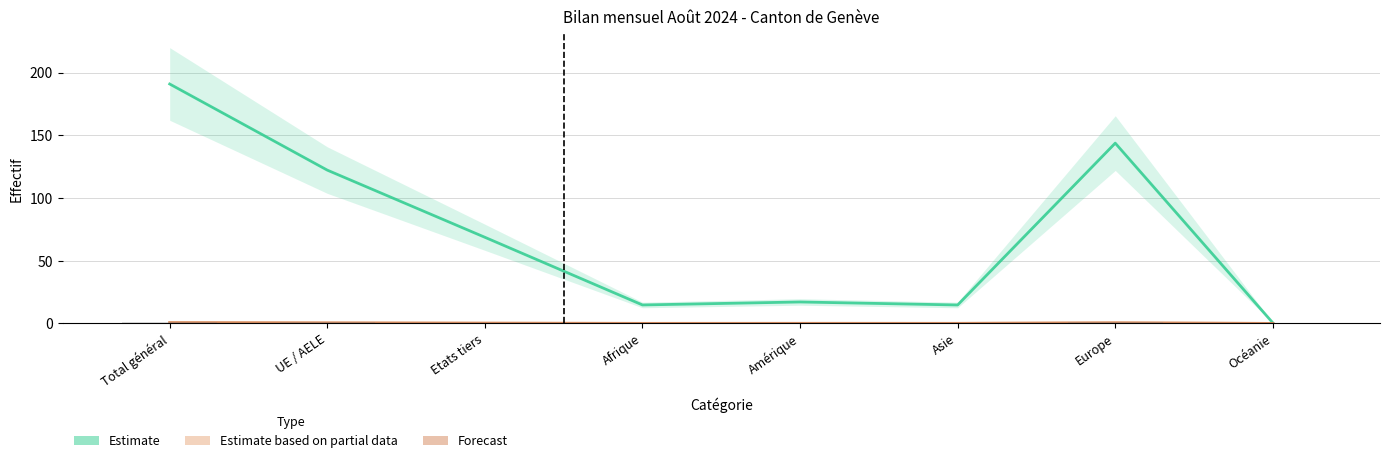

At which label does Estimate reach its minimum?

Océanie